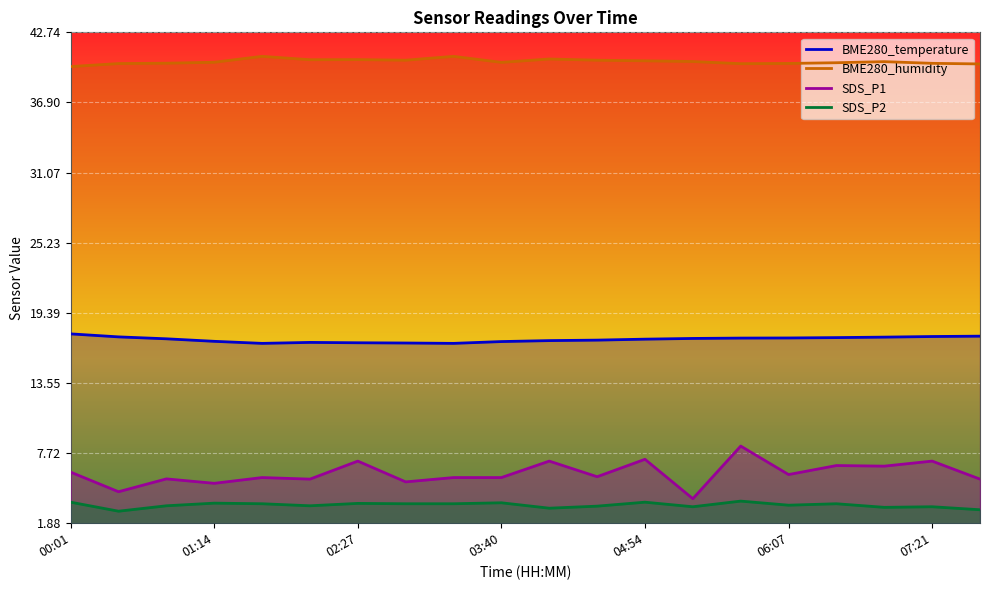

Rank the series at 05:43 from lowest to highest value.

SDS_P2, SDS_P1, BME280_temperature, BME280_humidity